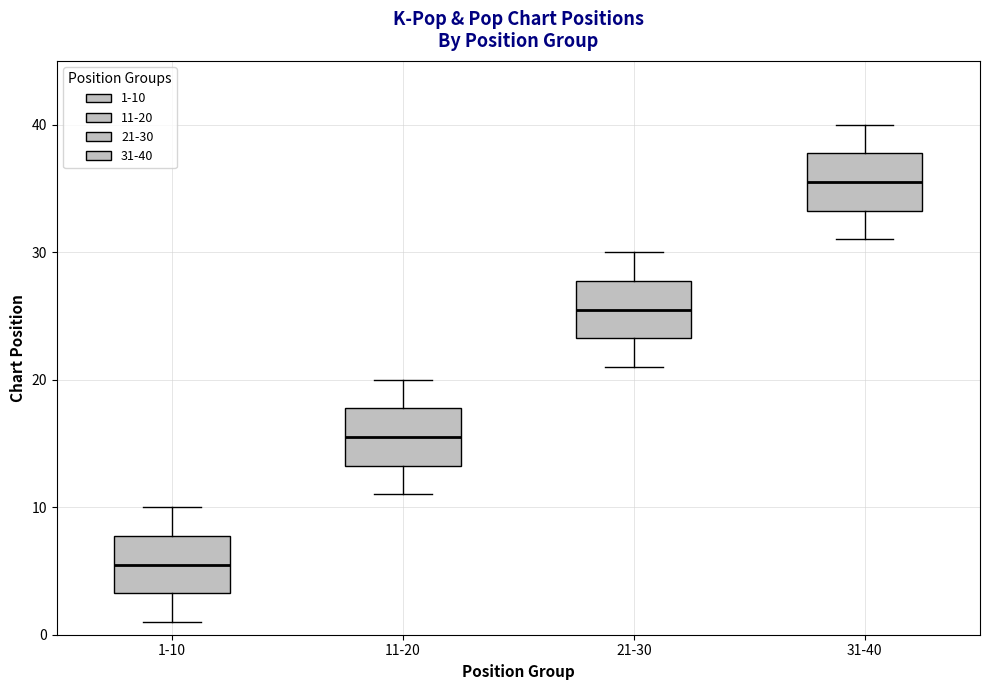

Reading left to right, read every box against the y-axis: the position of its median line, the range the box covers, and the ends of its whiskers. The values are not printed on the chart, so give them approximately, as read against the axis.

1-10: median 6, box 3 to 8, whiskers 1 to 10
11-20: median 16, box 13 to 18, whiskers 11 to 20
21-30: median 26, box 23 to 28, whiskers 21 to 30
31-40: median 36, box 33 to 38, whiskers 31 to 40